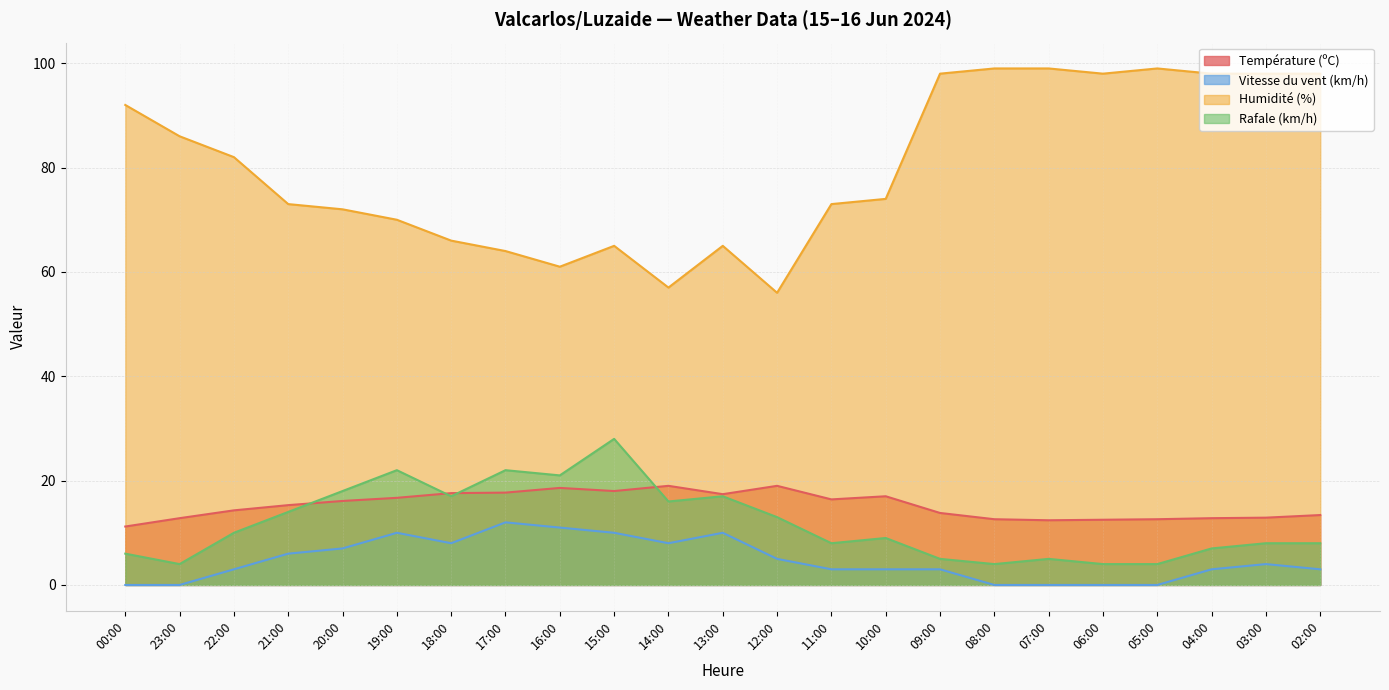

What is the difference between the maximum and second lowest values in the Rafale (km/h) series?

24.0